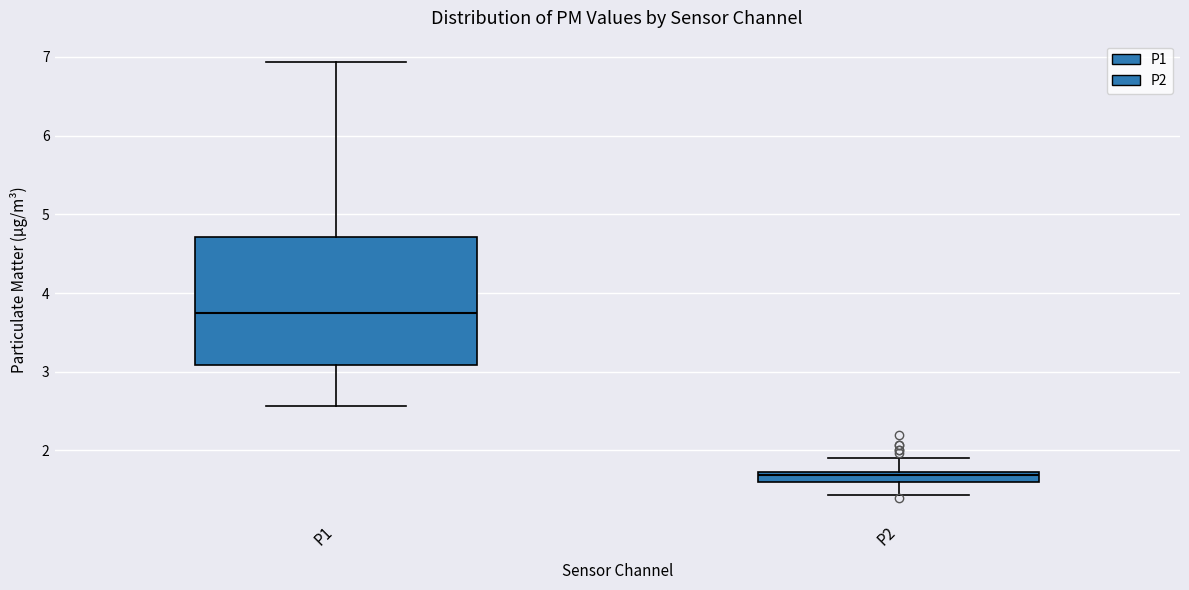

Which box's median line is the highest?

P1